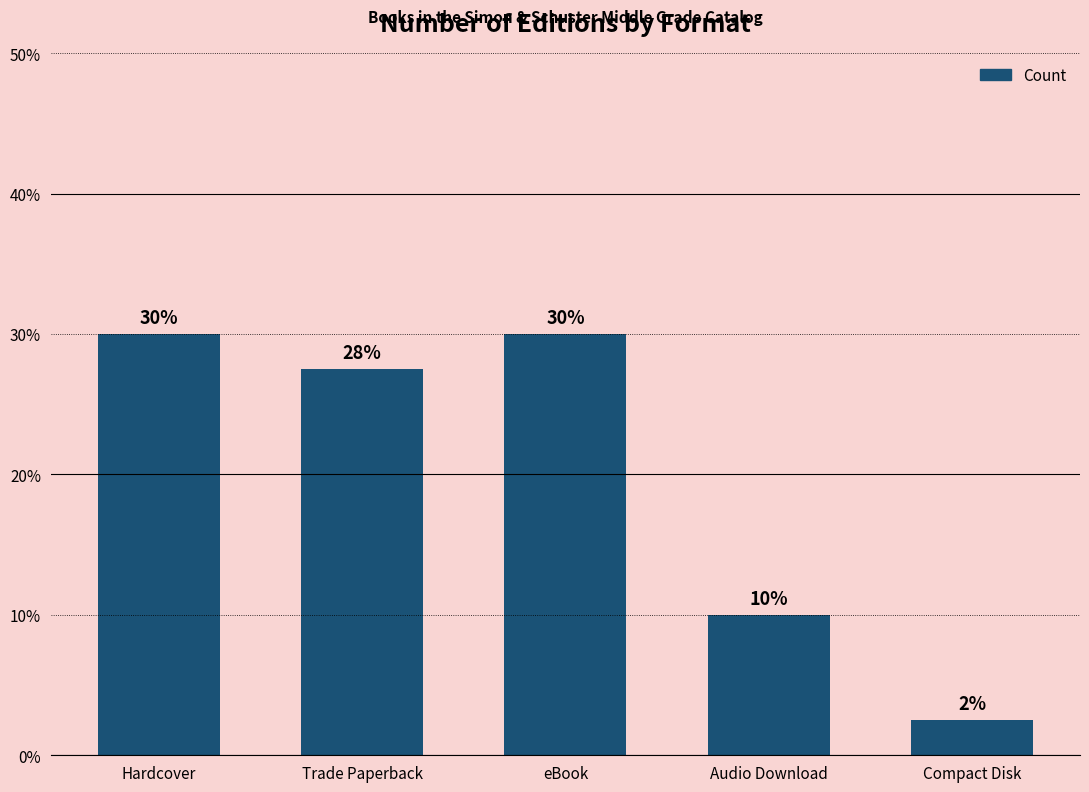

What is the smallest value displayed?

2.5